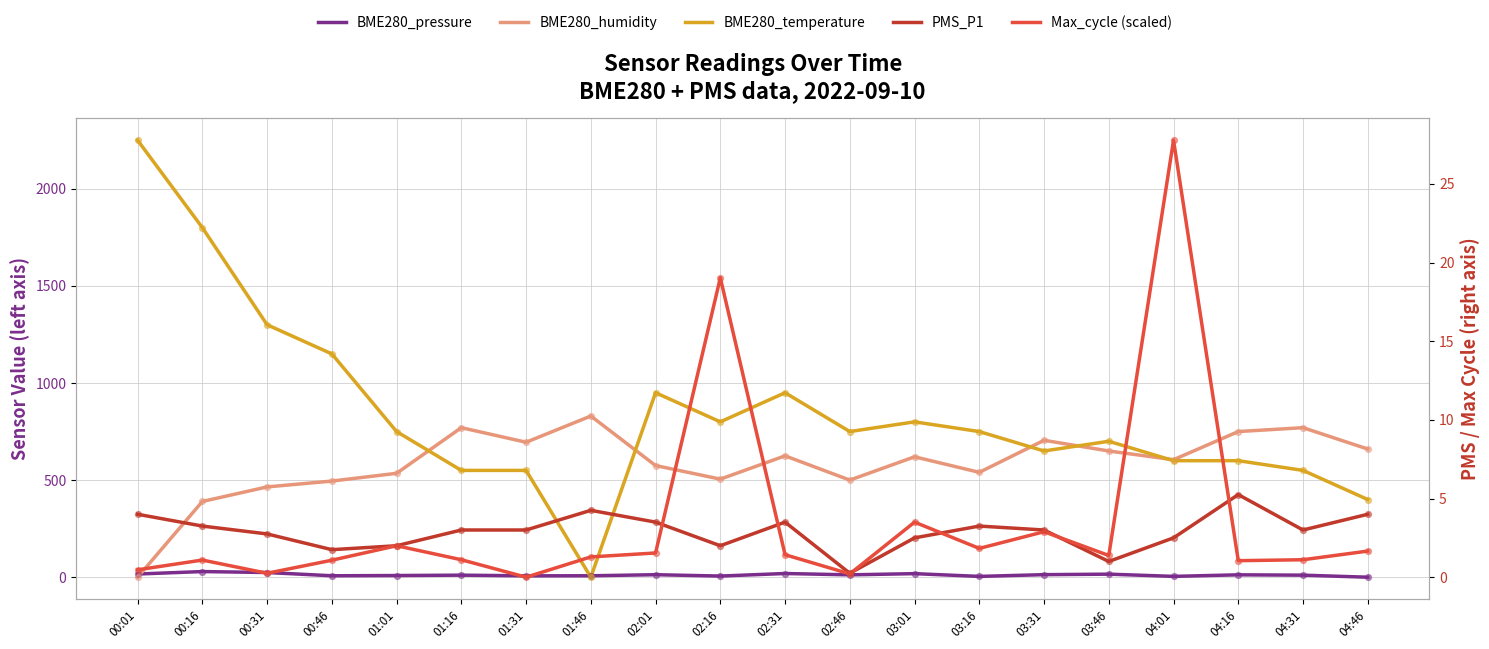

Which series has the largest total across all categories?

BME280_temperature